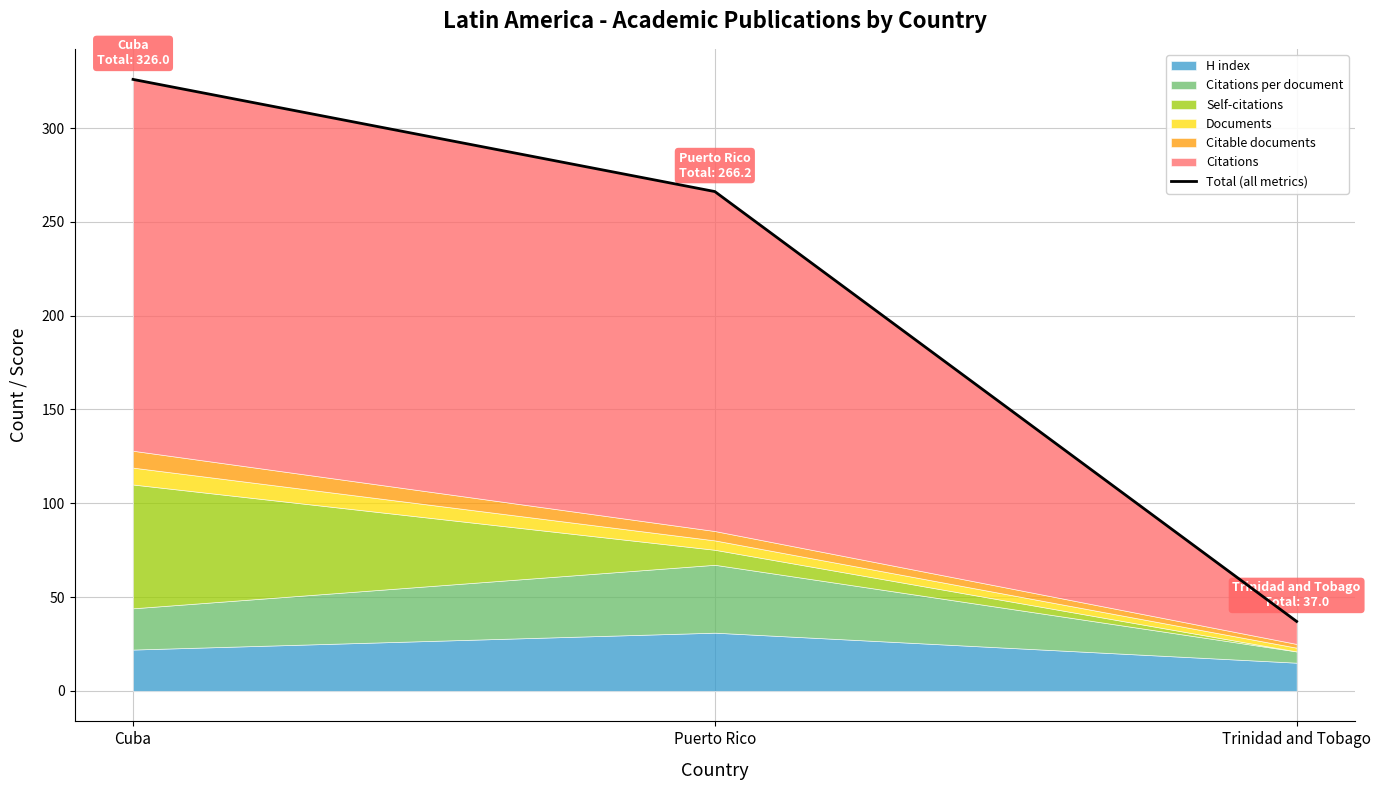

Approximately how many times larger is the value at Puerto Rico compared to Cuba?

0.8